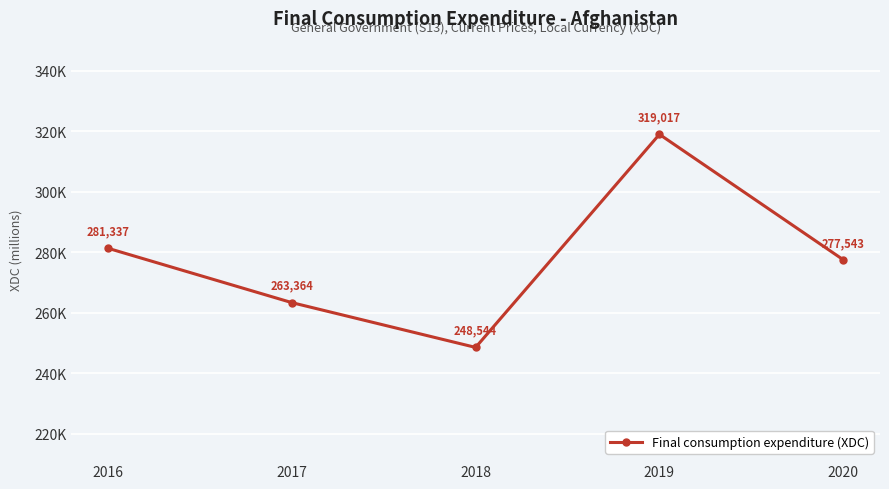

Is this an area chart (filled region under the line)?

No